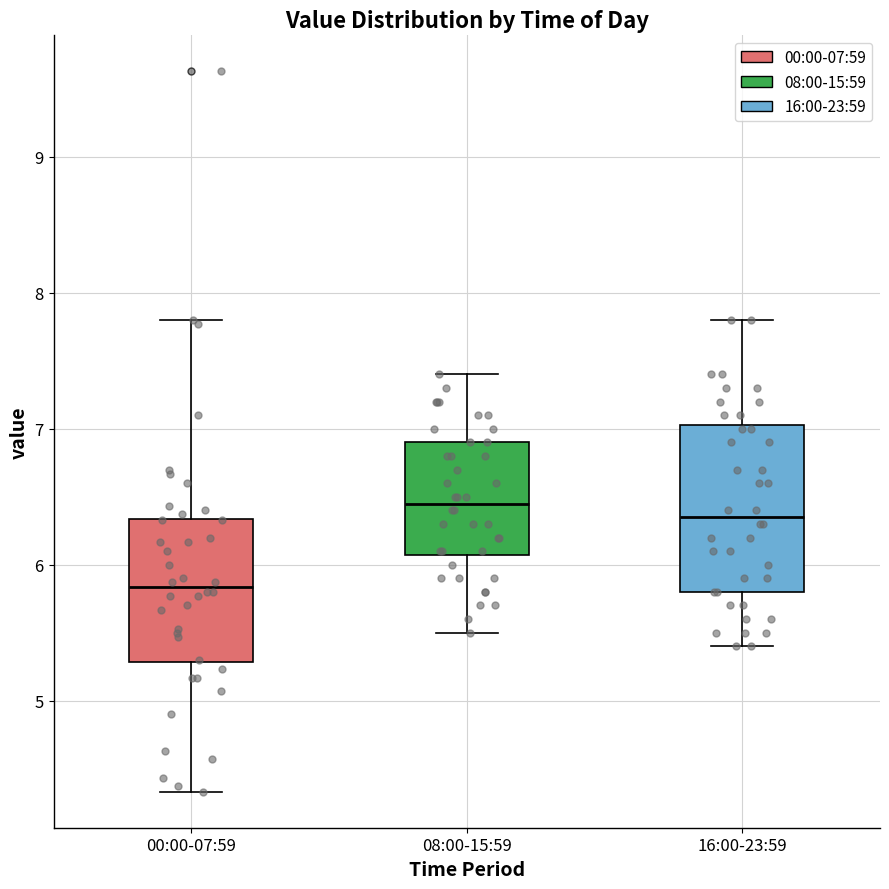

Reading left to right, transcribe this box plot: for each box, give where its median line is, the range the box spans, and where its two whiskers end, as read against the y-axis. The values are not printed on the chart, so give them approximately, as read against the axis.

00:00-07:59: median 5.8, box 5.3 to 6.3, whiskers 4.3 to 7.8
08:00-15:59: median 6.5, box 6.1 to 6.9, whiskers 5.5 to 7.4
16:00-23:59: median 6.4, box 5.8 to 7.0, whiskers 5.4 to 7.8